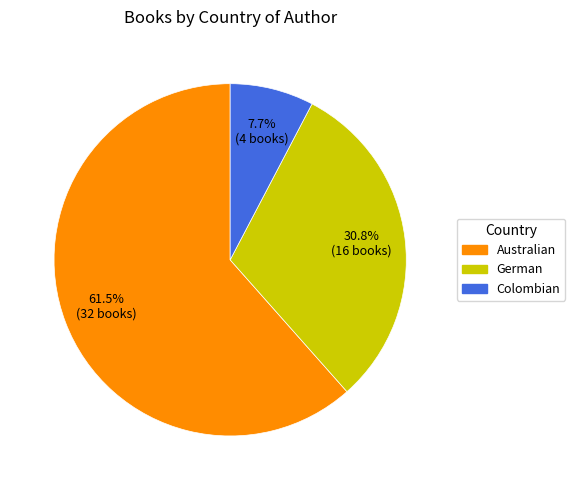

How many segments does this pie chart have?

3